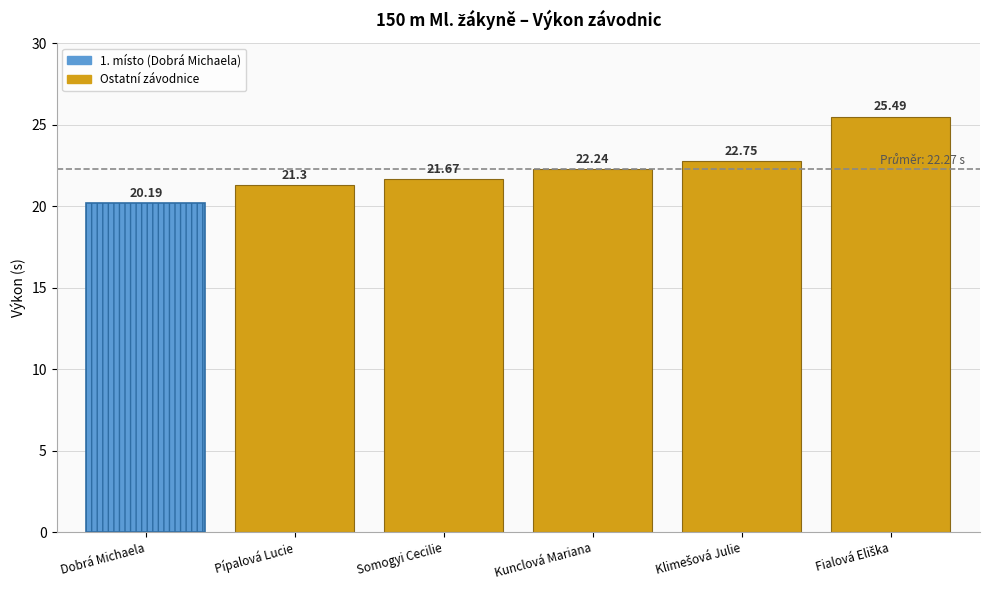

List the labels in order of value, largest first.

Fialová Eliška, Klimešová Julie, Kunclová Mariana, Somogyi Cecilie, Pípalová Lucie, Dobrá Michaela